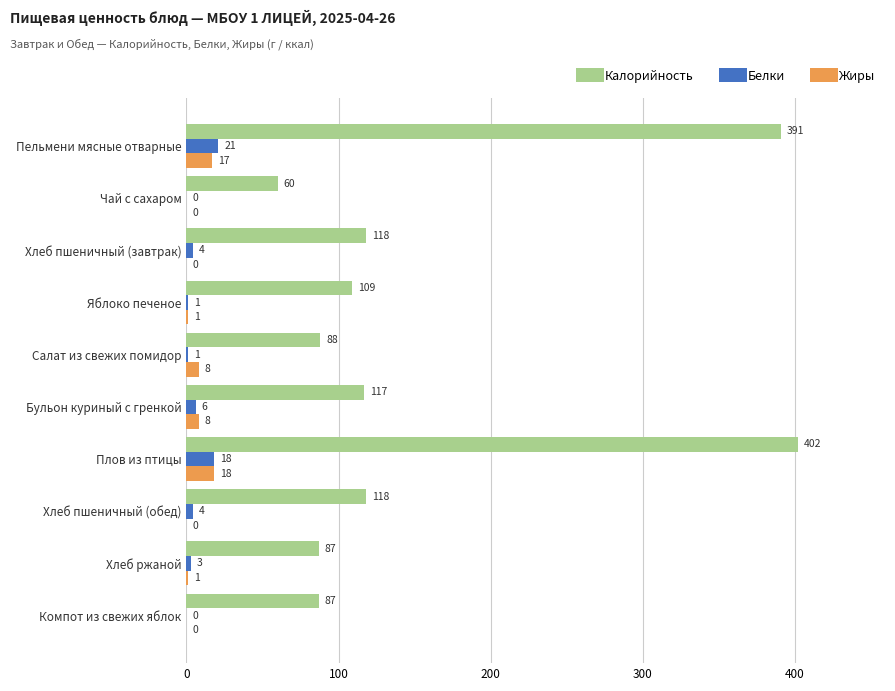

Read the Калорийность value at Хлеб пшеничный (завтрак), to the nearest 10.

120